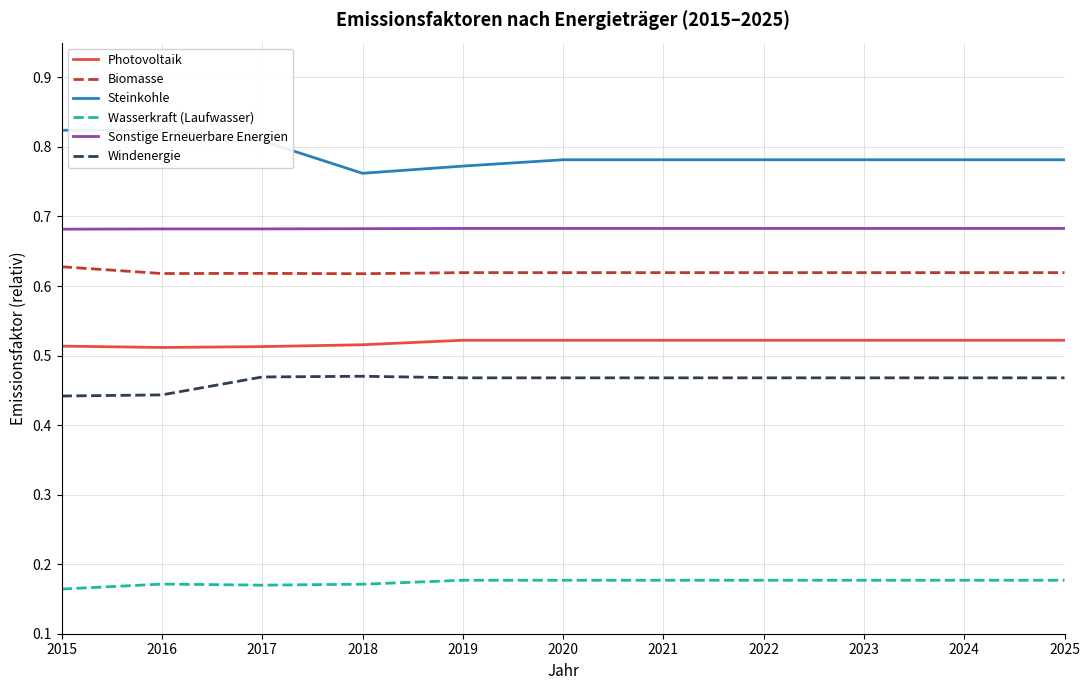

Count the Windenergie values in the range 0 to 1.

11